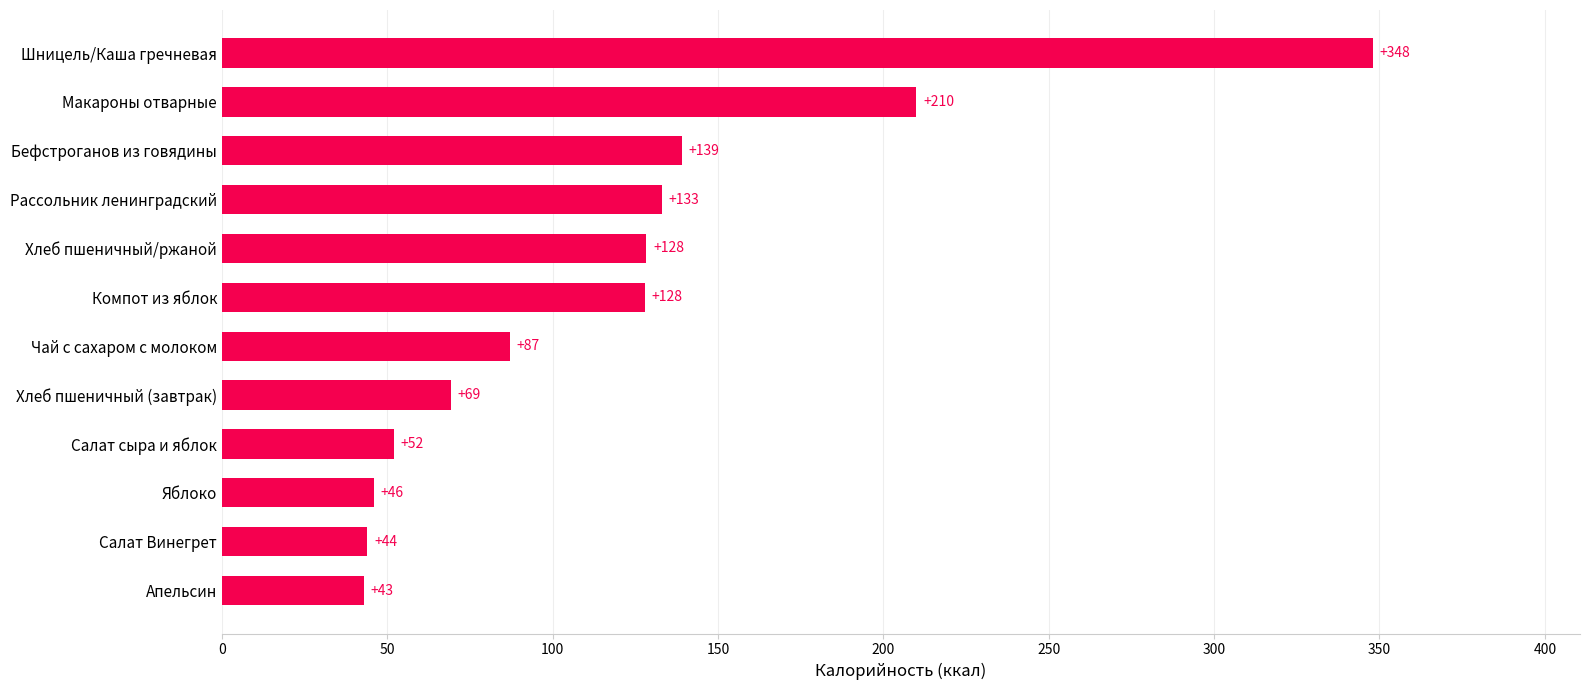

Are the bars grouped side by side (vs. stacked)?

No